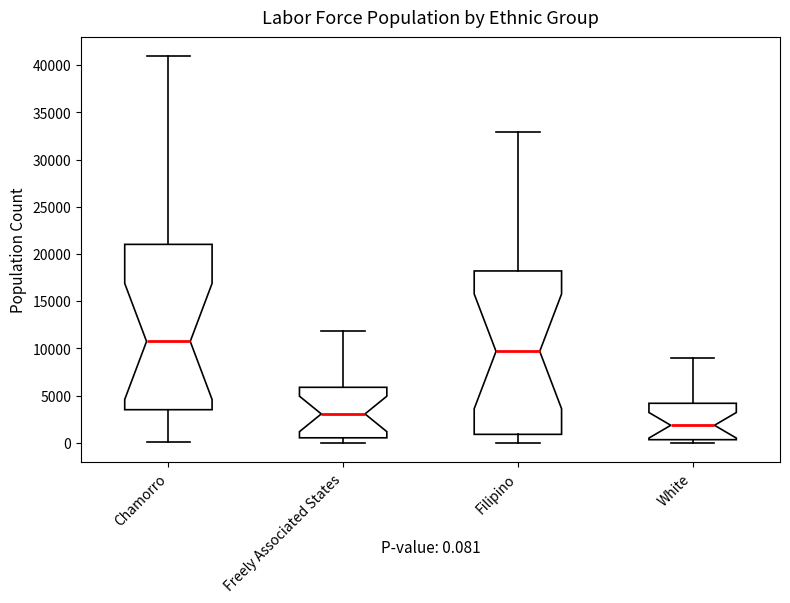

Which box's median line is the highest?

Chamorro